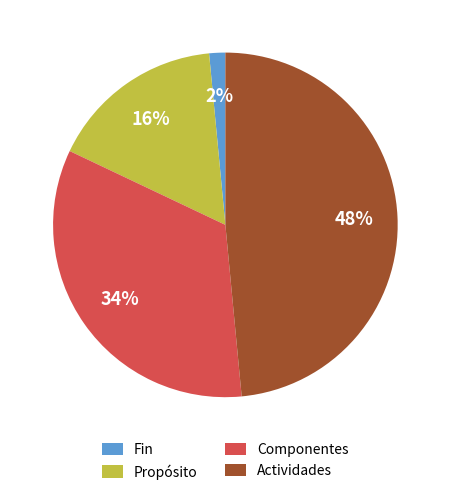

Do Actividades and Propósito together represent more than half of the pie?

Yes